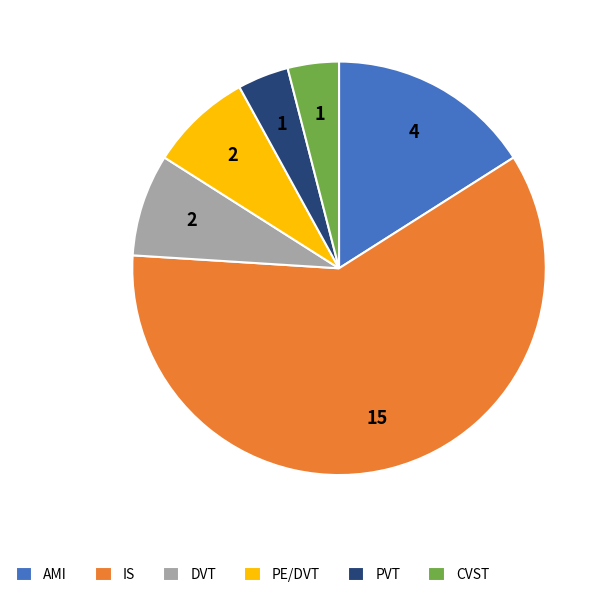

Does AMI represent more than half of the total?

No